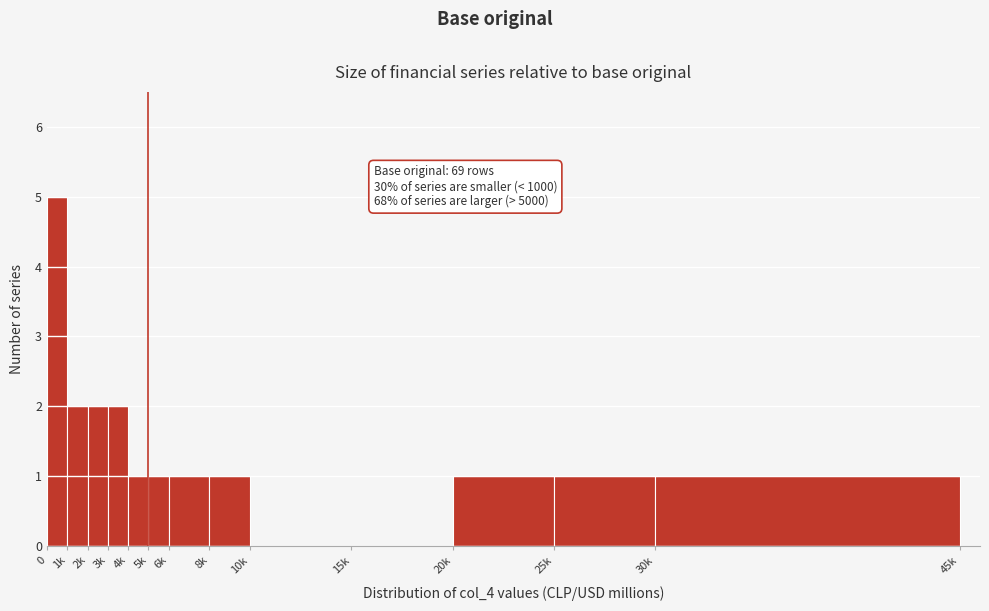

Reading left to right, transcribe all the data shown in this chart.

0=5	1k=2	2k=2	3k=2	4k=1	5k=1	6k=1	8k=1	10k=0	15k=0	20k=1	25k=1	30k=1